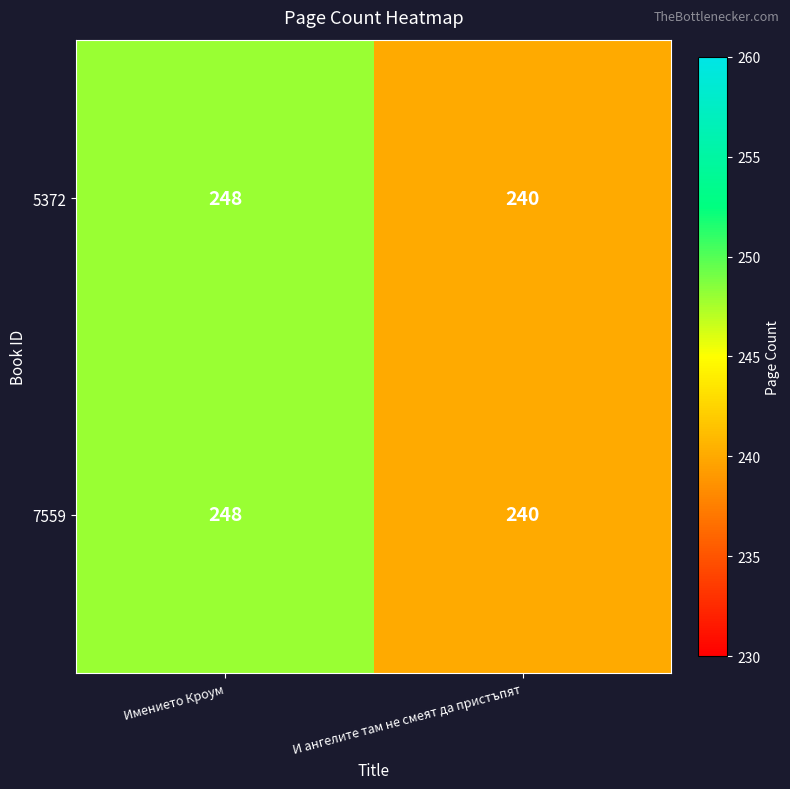

What is the sum of the 7559 values at Имението Кроум and И ангелите там не смеят да пристъпят?

488